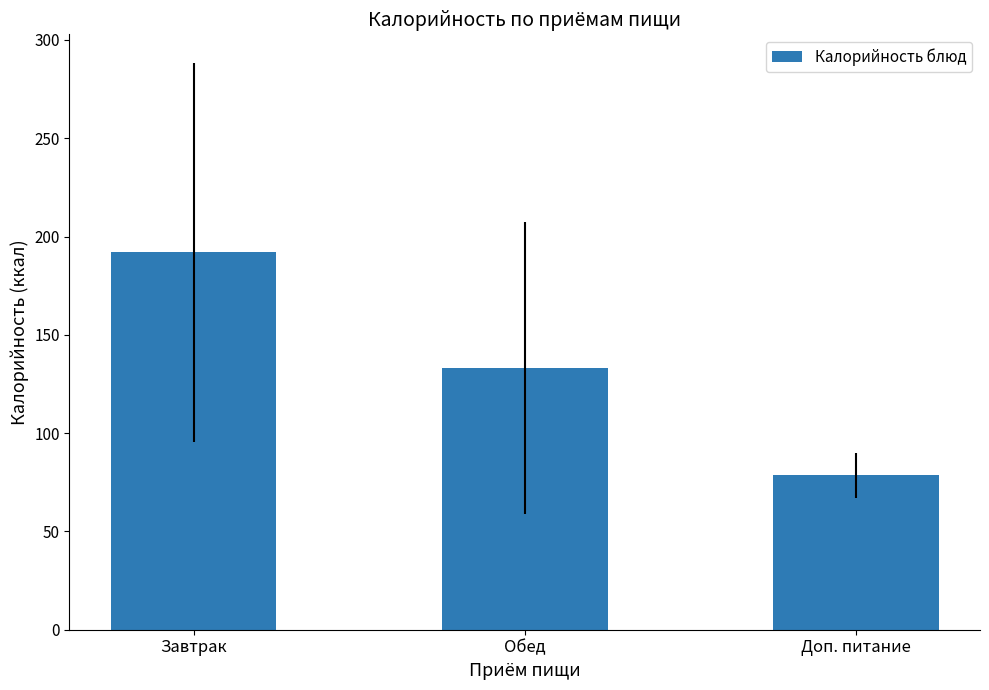

What is the sum of the values at Обед and Доп. питание?

211.6